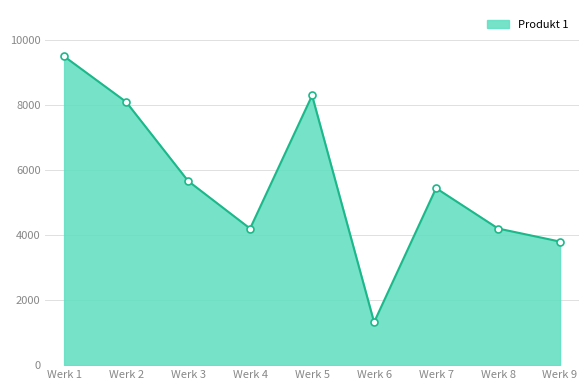

Approximately how many times larger is the value at Werk 7 compared to Werk 2?

0.7